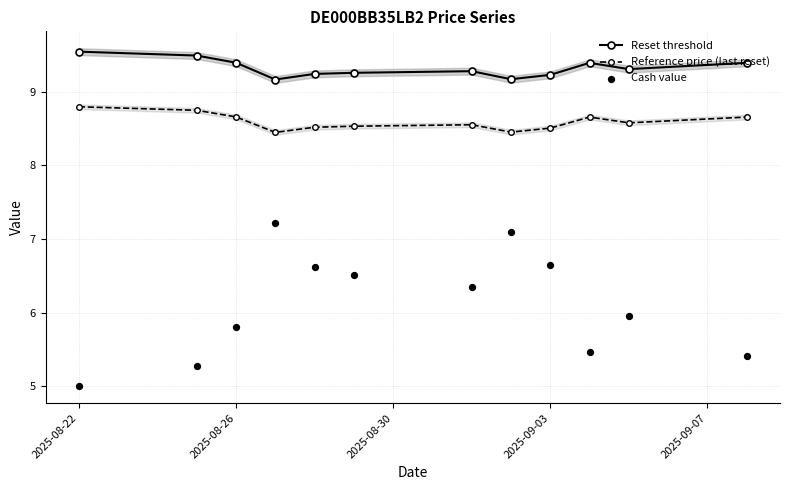

Which series has the largest Y range (max minus min)?

Cash value